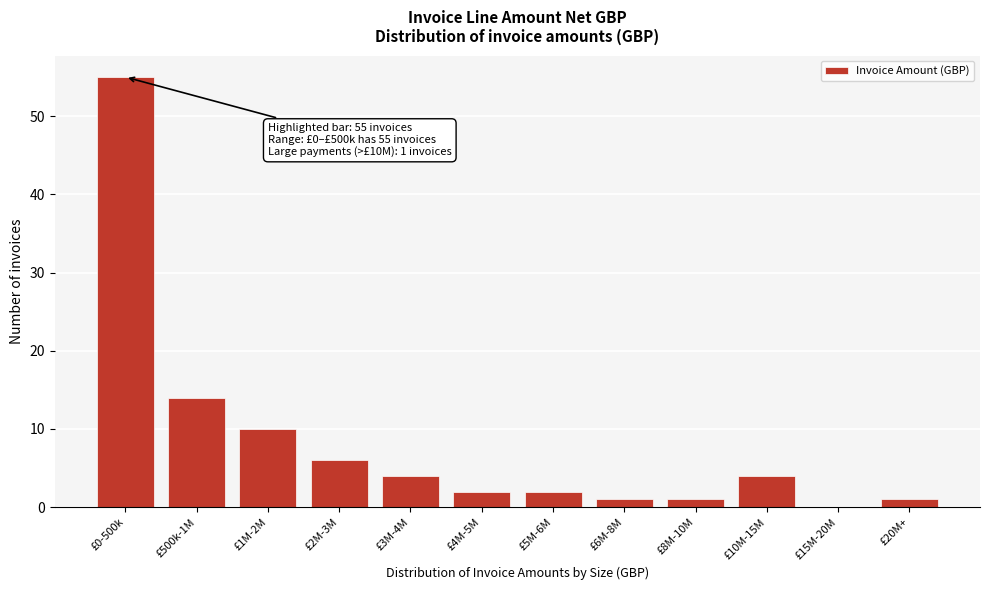

Reading right to left, list all the values displayed in this chart.

£20M+=1	£15M-20M=0	£10M-15M=4	£8M-10M=1	£6M-8M=1	£5M-6M=2	£4M-5M=2	£3M-4M=4	£2M-3M=6	£1M-2M=10	£500k-1M=14	£0-500k=55